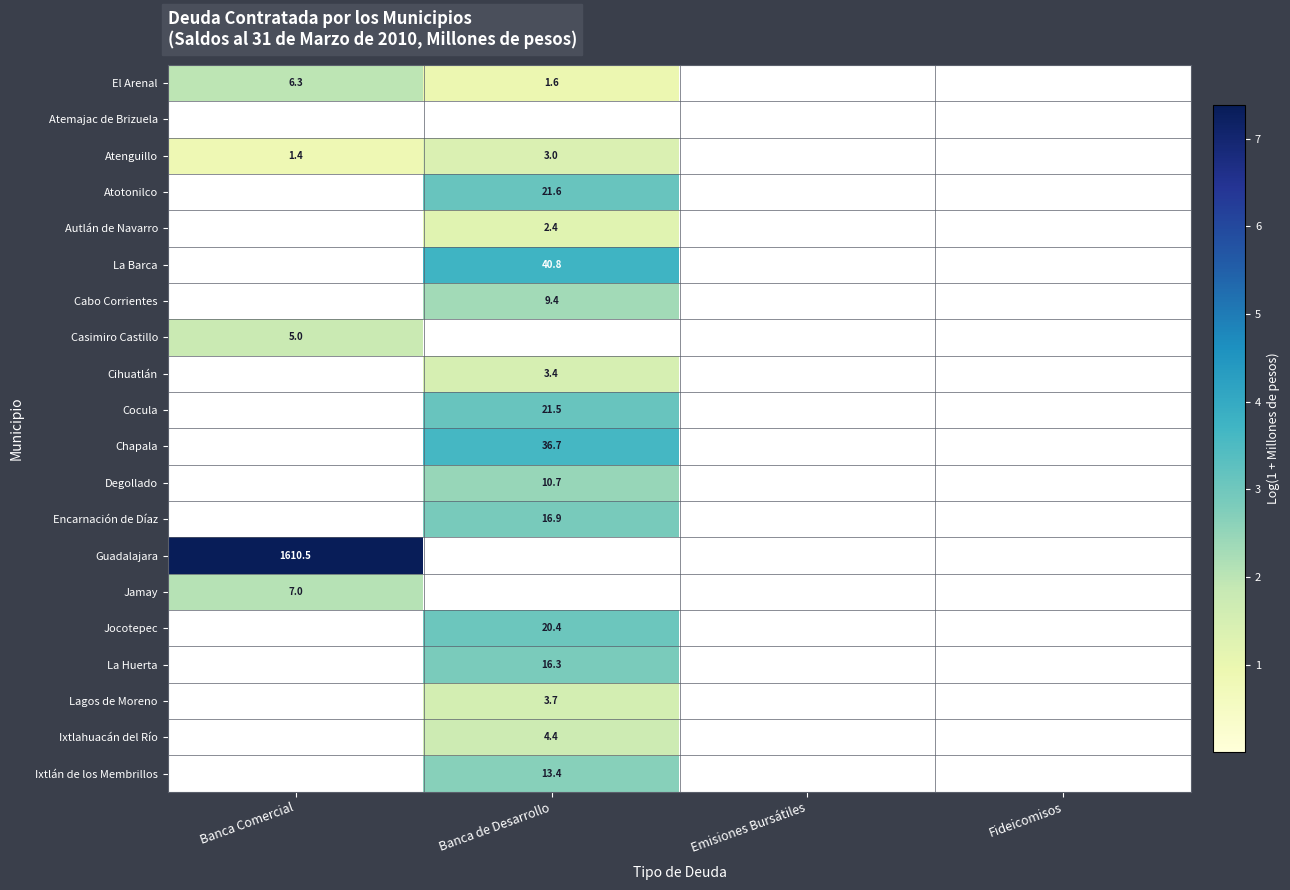

Between Banca Comercial and Fideicomisos, which is larger?

Banca Comercial